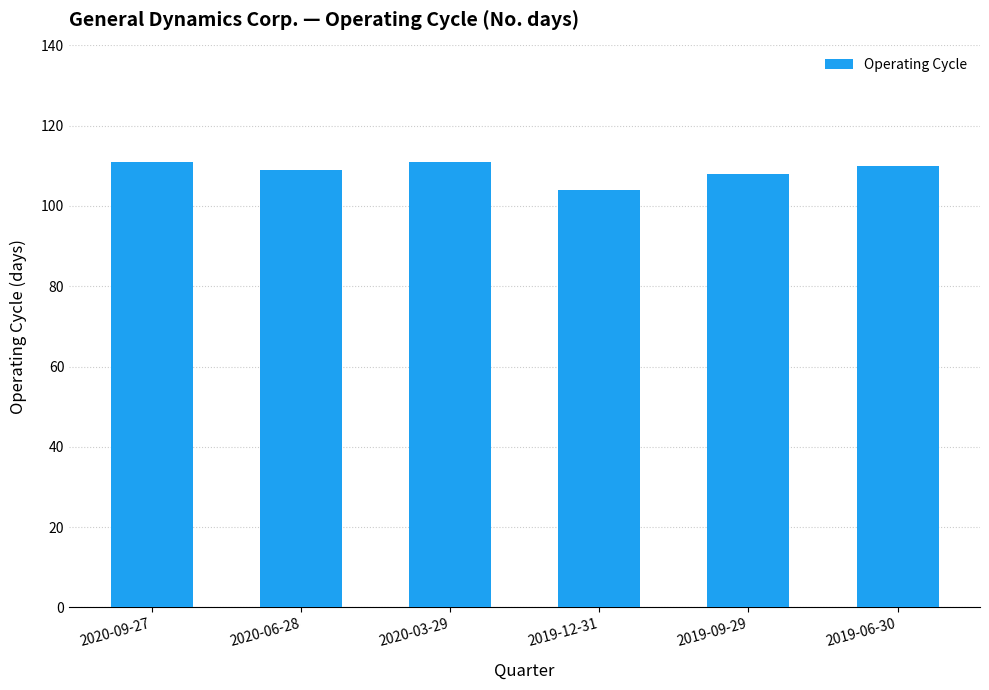

What is the change in value from 2020-06-28 to 2019-06-30?

+1